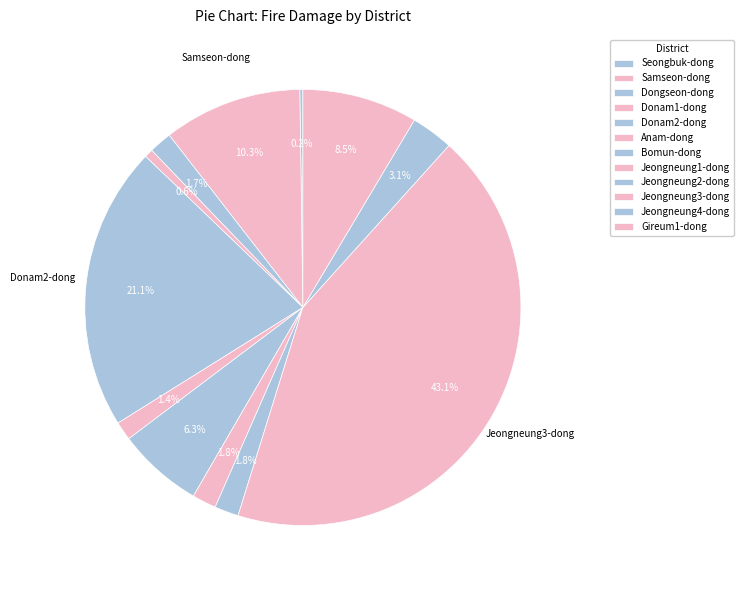

Is there any slice that represents more than half of the pie?

No